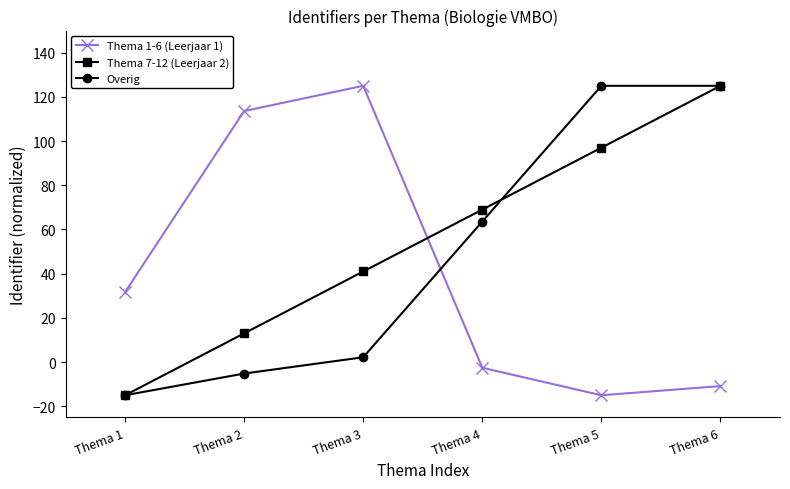

Where do Thema 7-12 (Leerjaar 2) and Thema 1-6 (Leerjaar 1) first cross each other?

Thema 3 and Thema 4